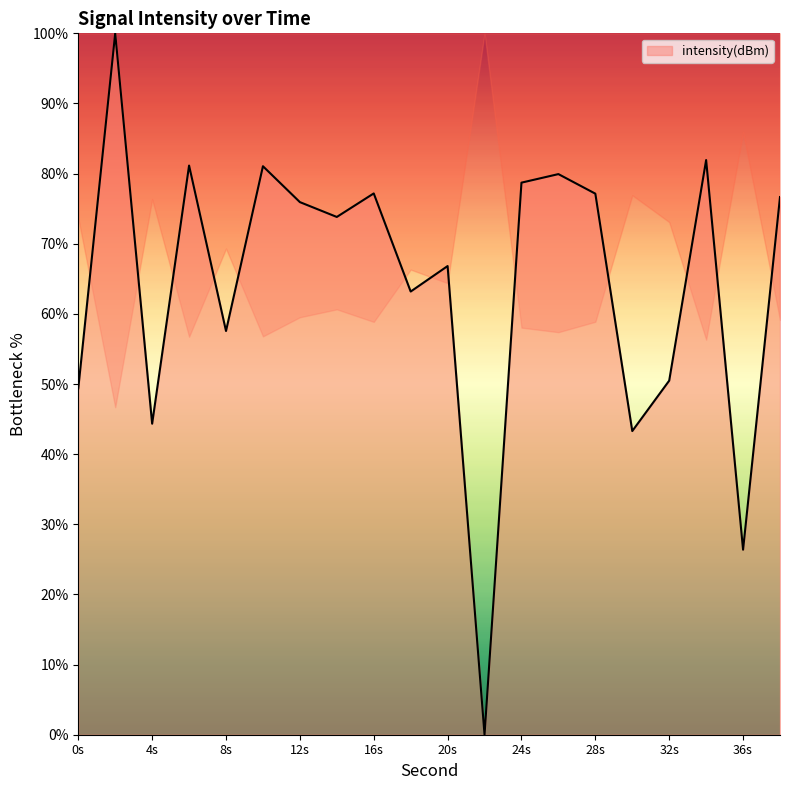

How many lines are shown in the chart?

1